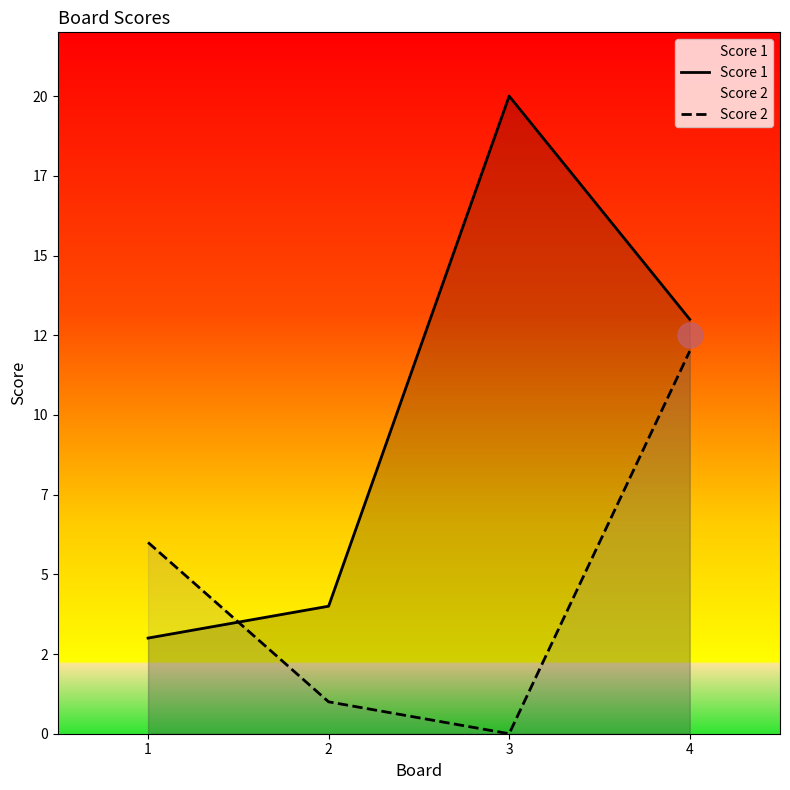

After their last crossing, which series has the higher values: Score 1 or Score 2?

Score 1